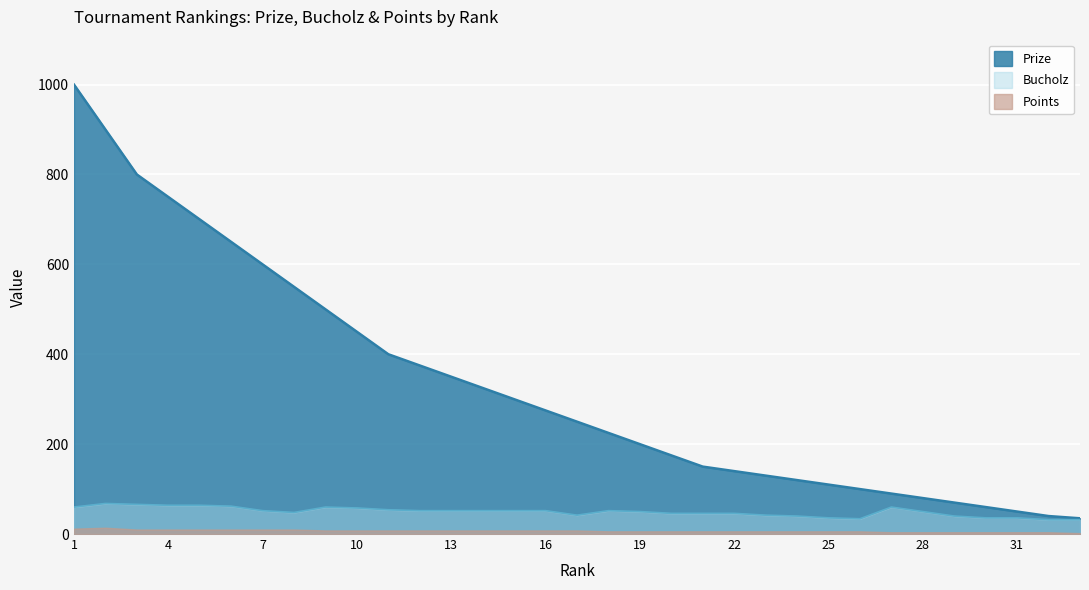

True or false: Bucholz has more than 2 interior local peaks.

True